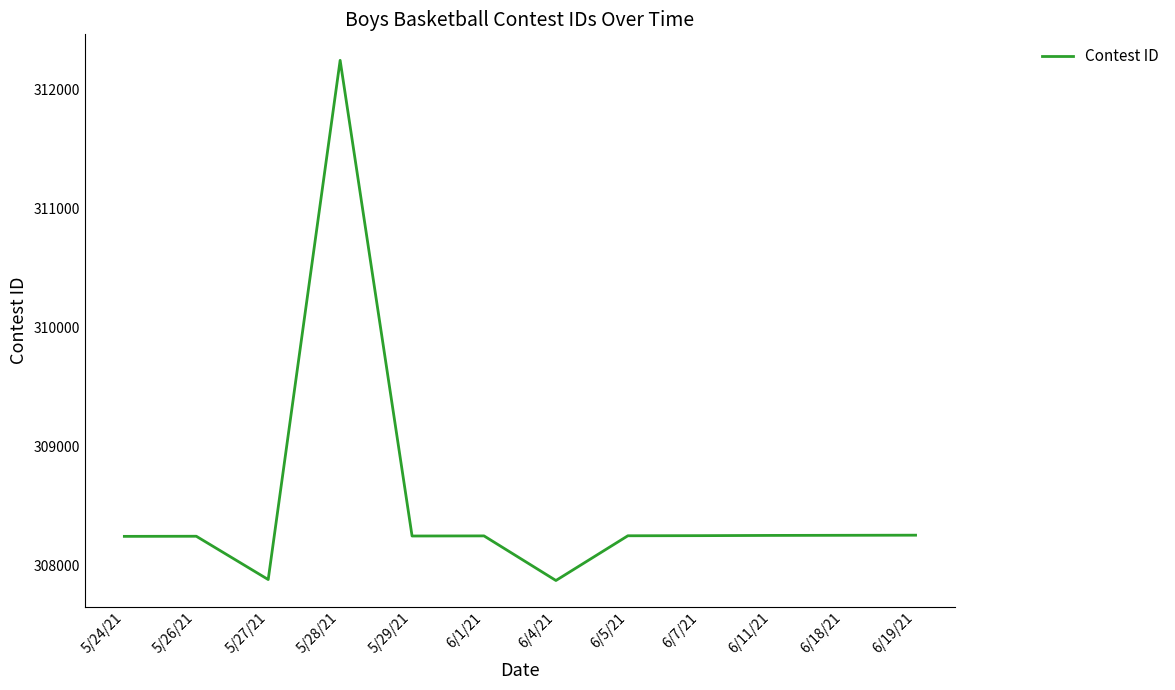

Is it true that the value at 6/19/21 is 308252?

True